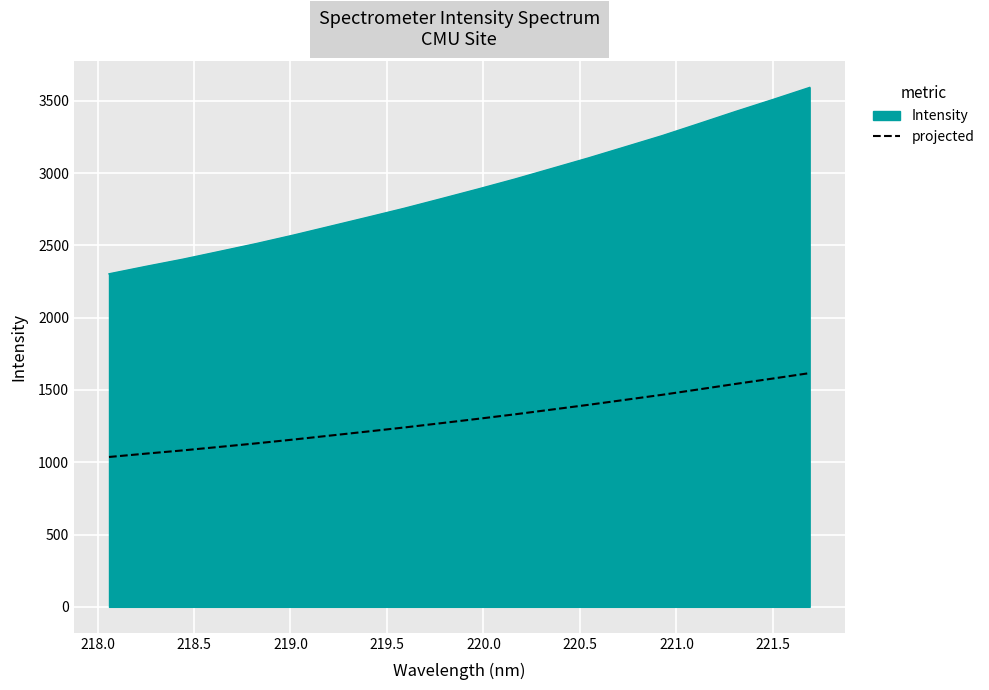

Rank the series by their maximum value, from lowest to highest.

projected, Intensity